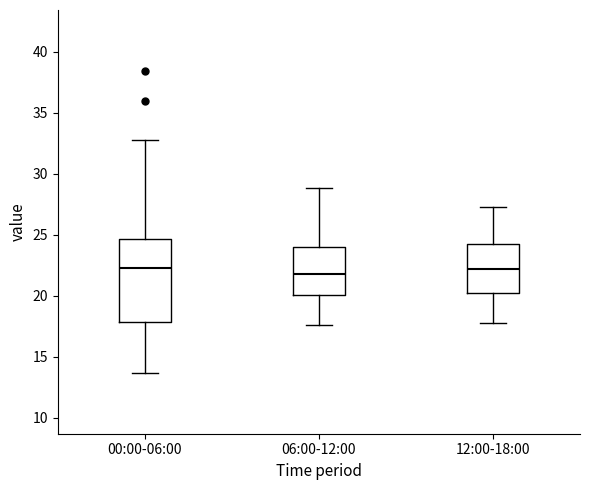

Reading left to right, read every box against the y-axis: the position of its median line, the range the box covers, and the ends of its whiskers. The values are not printed on the chart, so give them approximately, as read against the axis.

00:00-06:00: median 22.5, box 18.0 to 24.5, whiskers 13.5 to 33.0
06:00-12:00: median 22.0, box 20.0 to 24.0, whiskers 17.5 to 29.0
12:00-18:00: median 22.0, box 20.5 to 24.5, whiskers 18.0 to 27.5